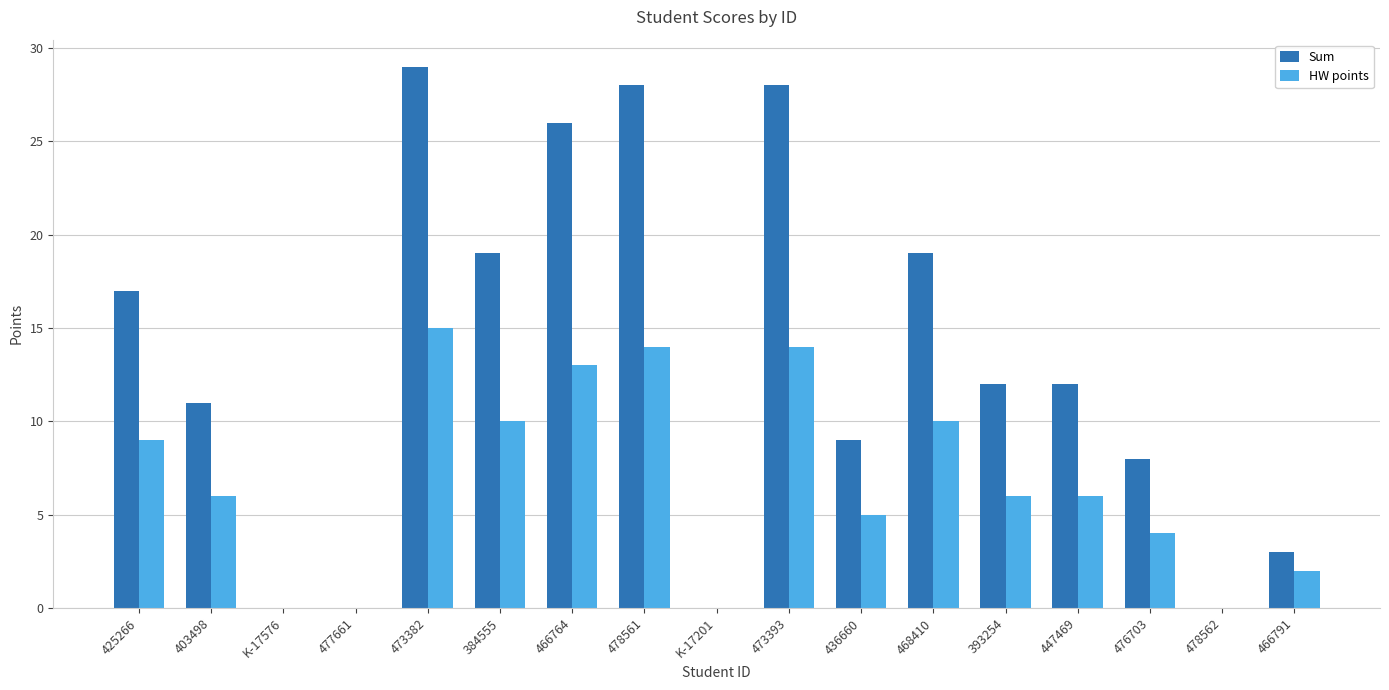

Reading right to left, list all the values displayed in this chart.

Sum: 3	0	8	12	12	19	9	28	0	28	26	19	29	0	0	11	17
HW points: 2	0	4	6	6	10	5	14	0	14	13	10	15	0	0	6	9